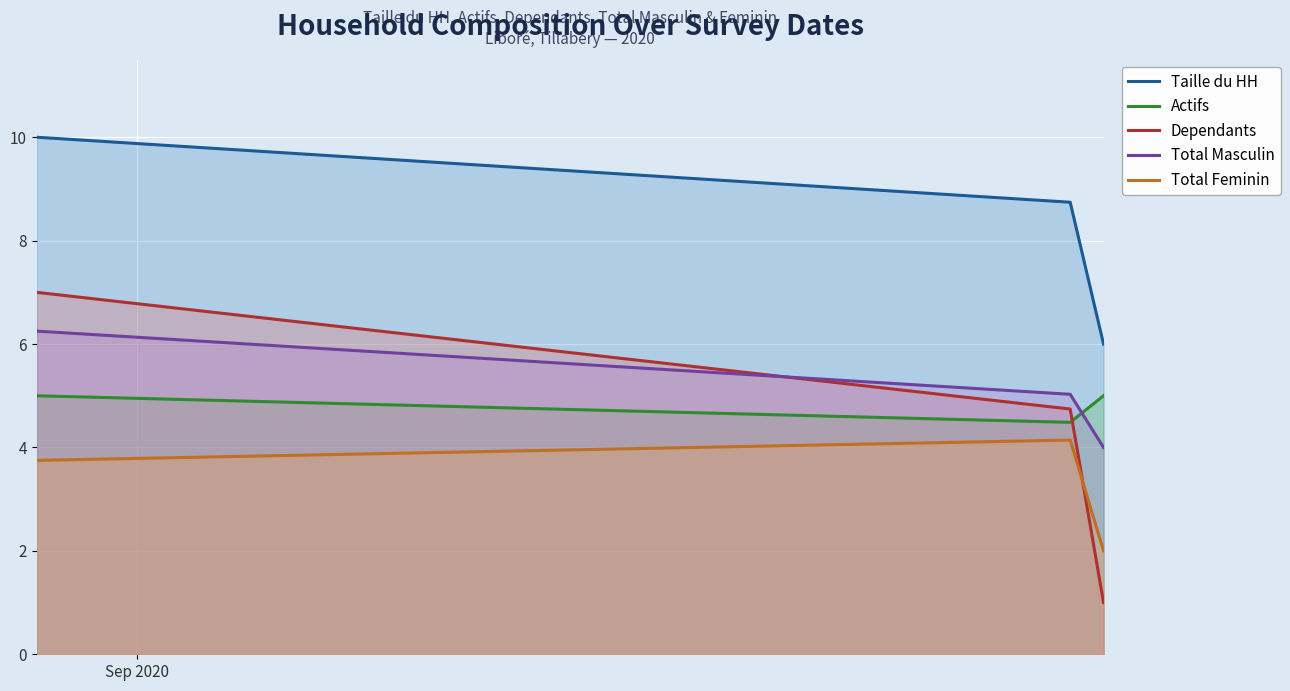

Which series has the largest total across all categories?

Taille du HH